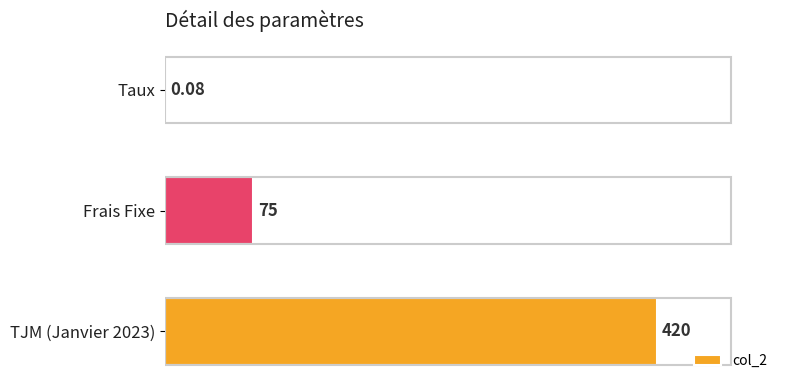

What is the sum of the values at Frais Fixe and TJM (Janvier 2023)?

495.0